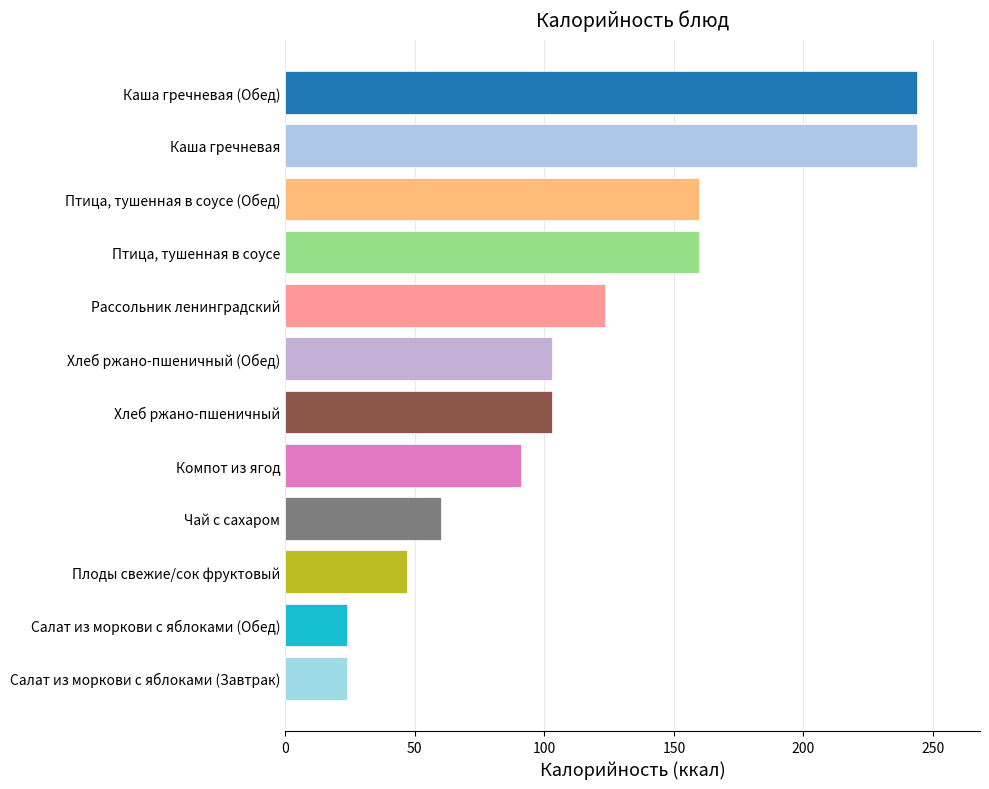

What is the greatest value displayed?

243.8